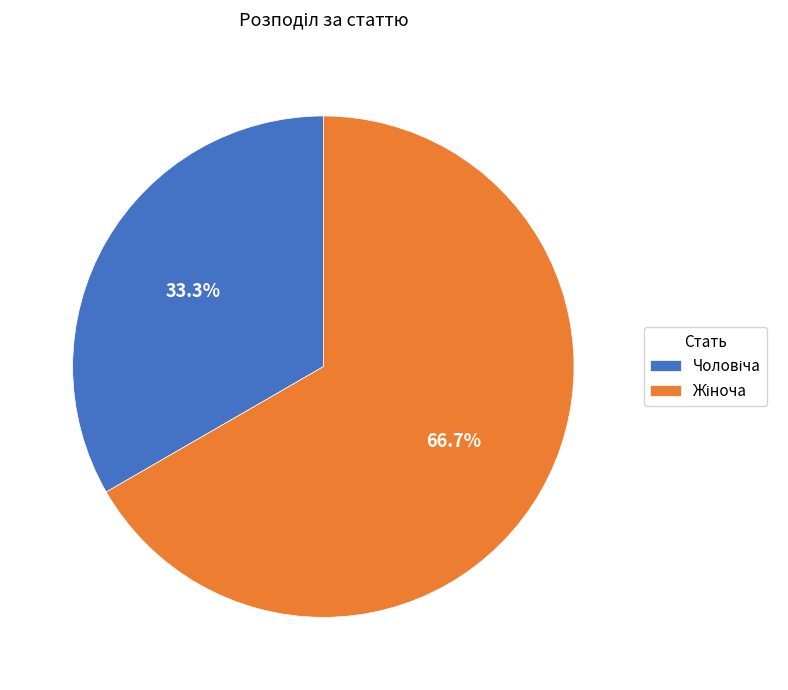

Is there a majority slice in this chart?

Yes